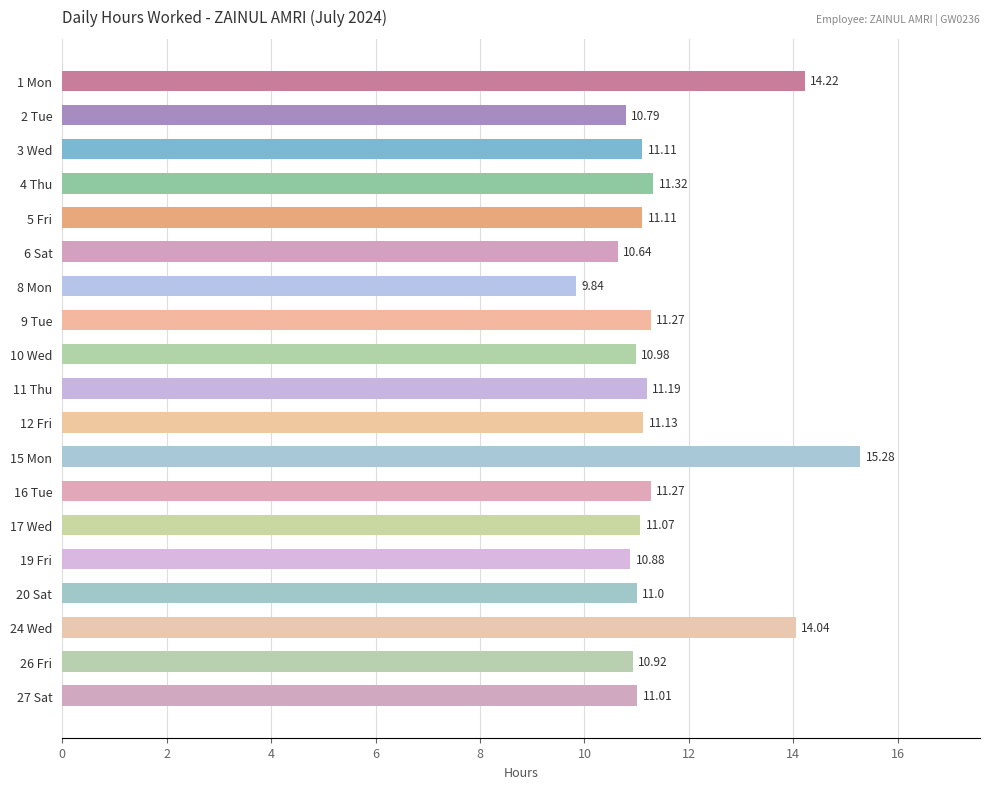

What is the change in value from 8 Mon to 20 Sat?

+1.2